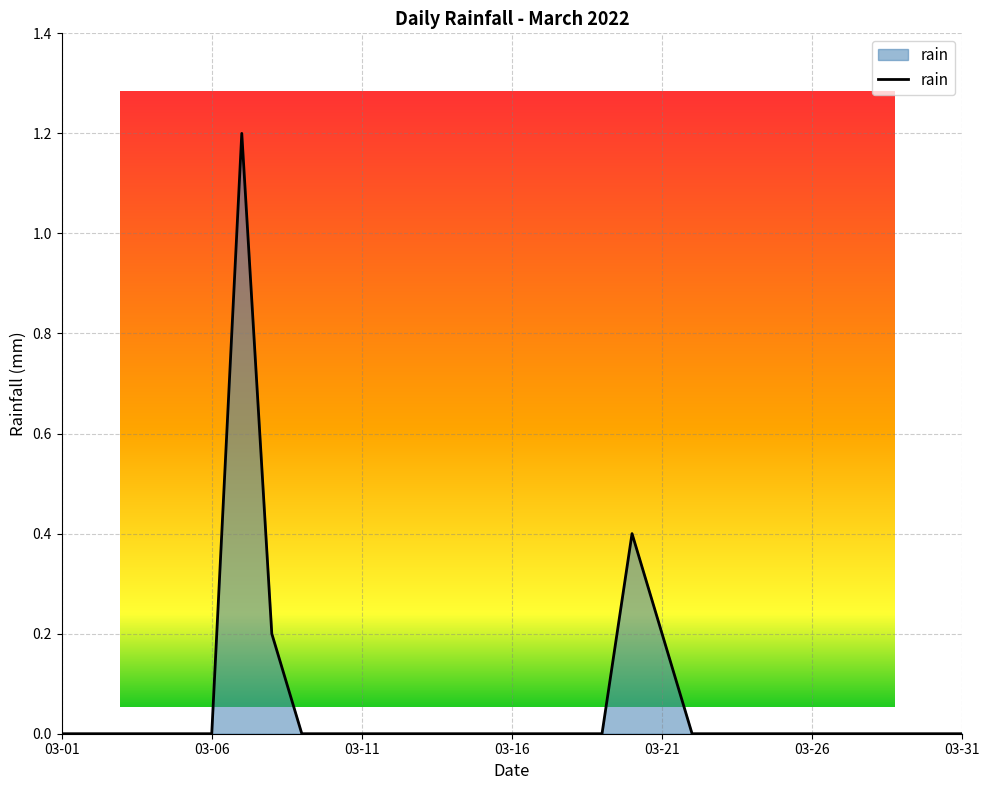

What is the difference between the maximum and minimum values?

1.2